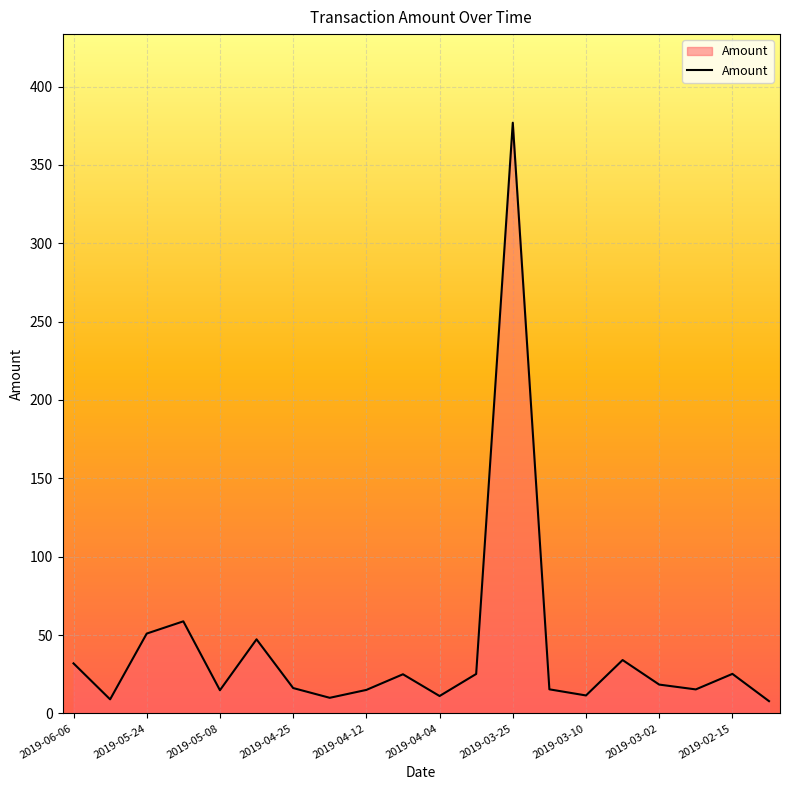

What is the greatest value displayed?

376.9